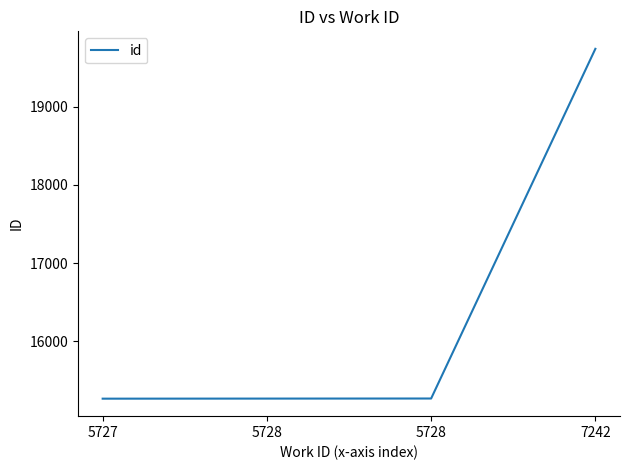

Is this an area chart (filled region under the line)?

No